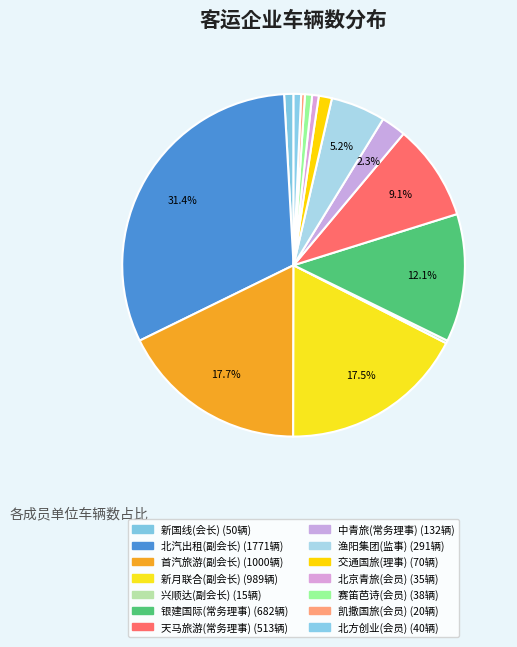

Count the number of slices in the pie.

14